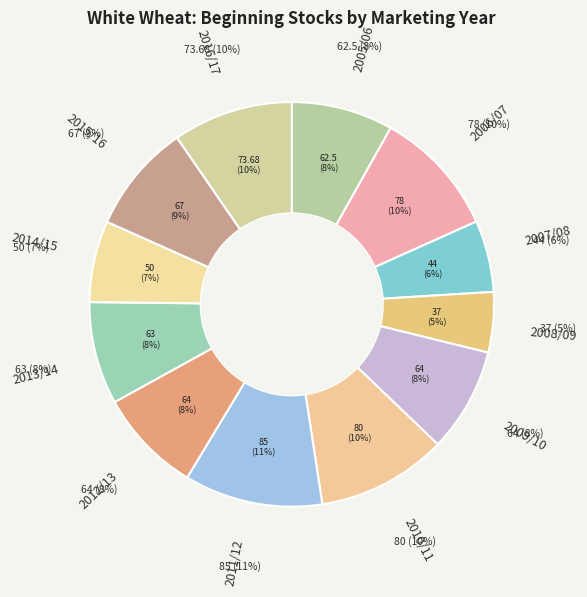

Does 2009/10 represent more than half of the total?

No